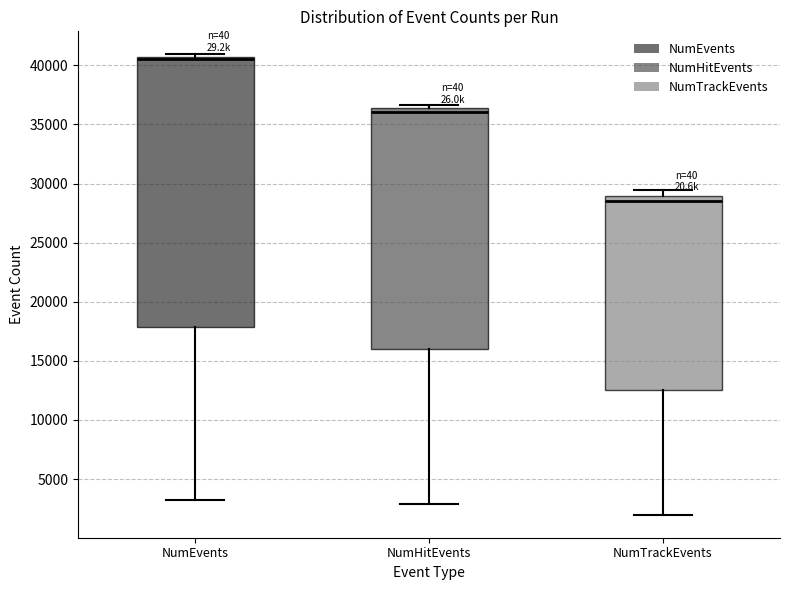

Reading left to right, transcribe this box plot: for each box, give where its median line is, the range the box spans, and where its two whiskers end, as read against the y-axis. The values are not printed on the chart, so give them approximately, as read against the axis.

NumEvents: median 40500 (just below the box's upper edge), box 18000 to 40500, whiskers 3500 to 41000
NumHitEvents: median 36000, box 16000 to 36500, whiskers 3000 to 36500 (just above the box's upper edge)
NumTrackEvents: median 28500, box 12500 to 29000, whiskers 2000 to 29500